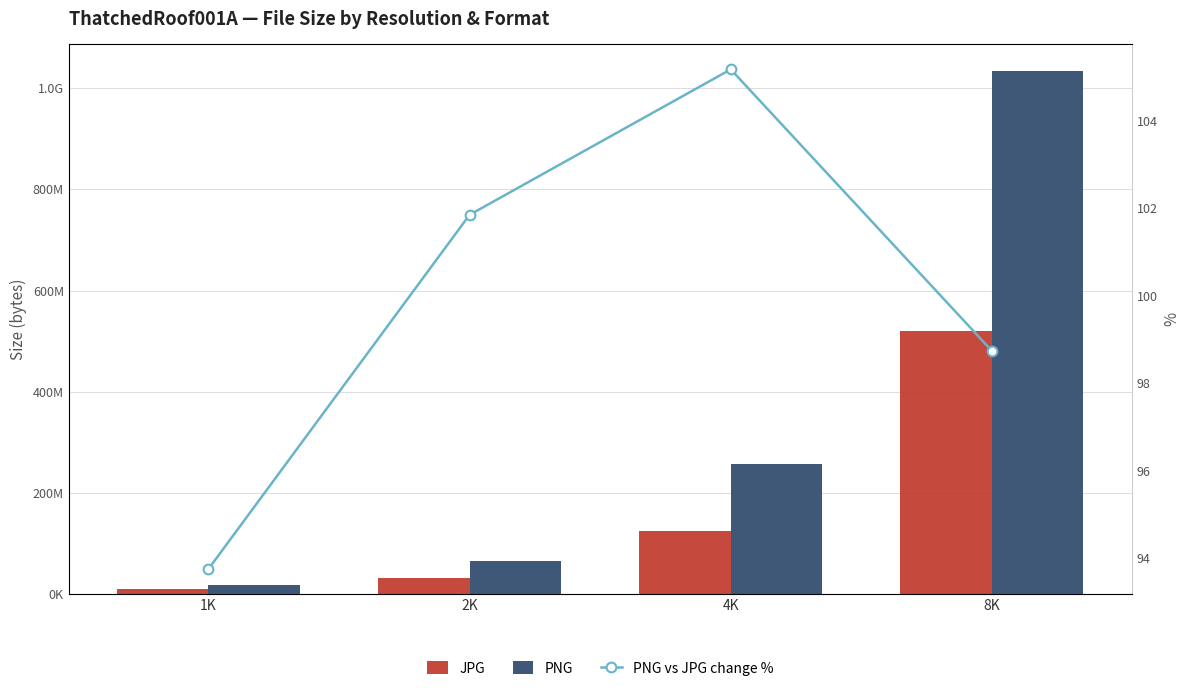

List the series in order of their overall mean, highest first.

PNG, JPG, PNG vs JPG change %